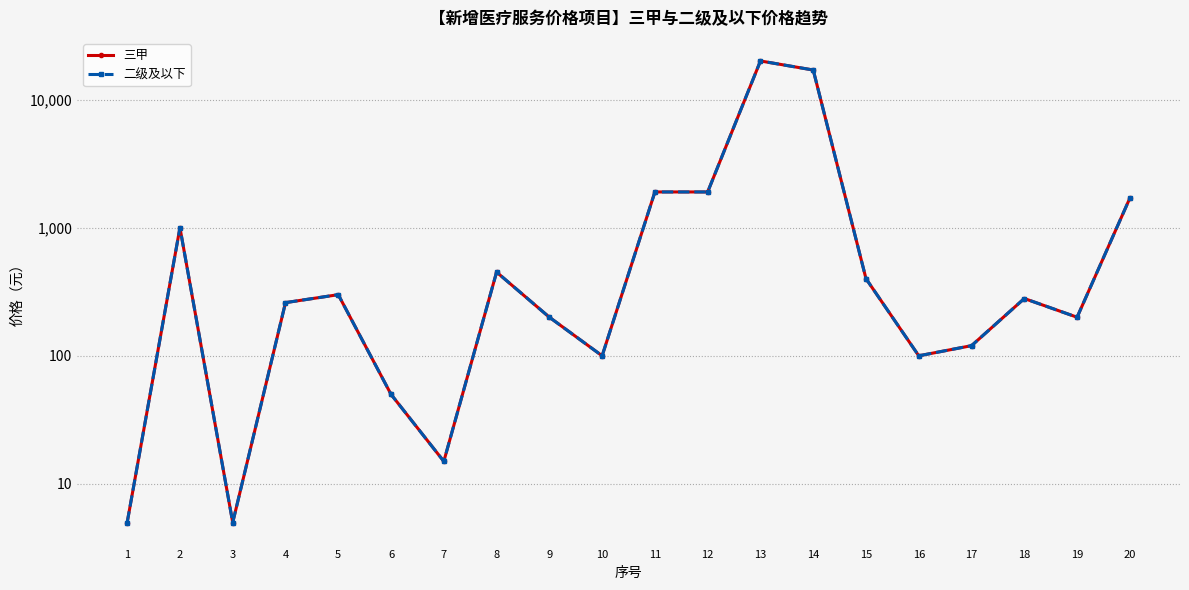

What is the value of the 三甲 point at the 20th from the left?

1700